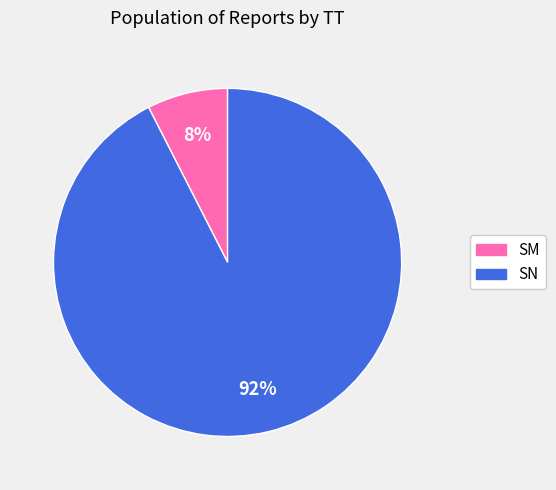

Is the sum of SN and SM greater than half?

Yes